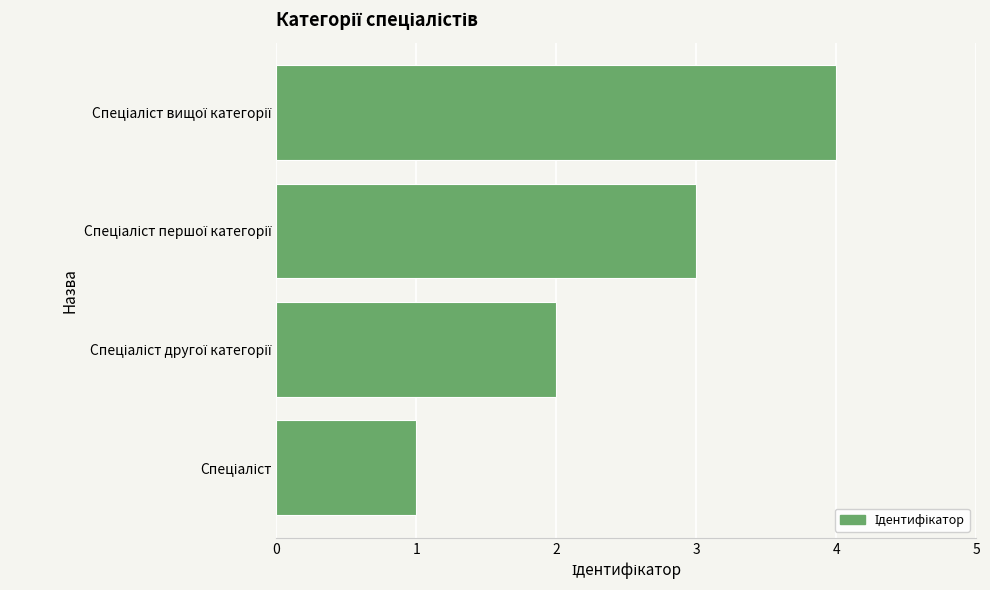

What is the maximum value shown in the chart?

4